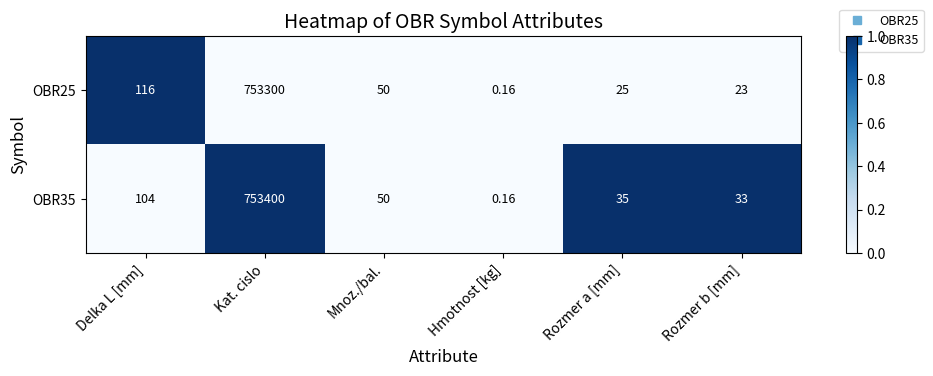

List the labels in order of OBR35 value, smallest first.

Hmotnost [kg], Rozmer b [mm], Rozmer a [mm], Mnoz./bal., Delka L [mm], Kat. cislo